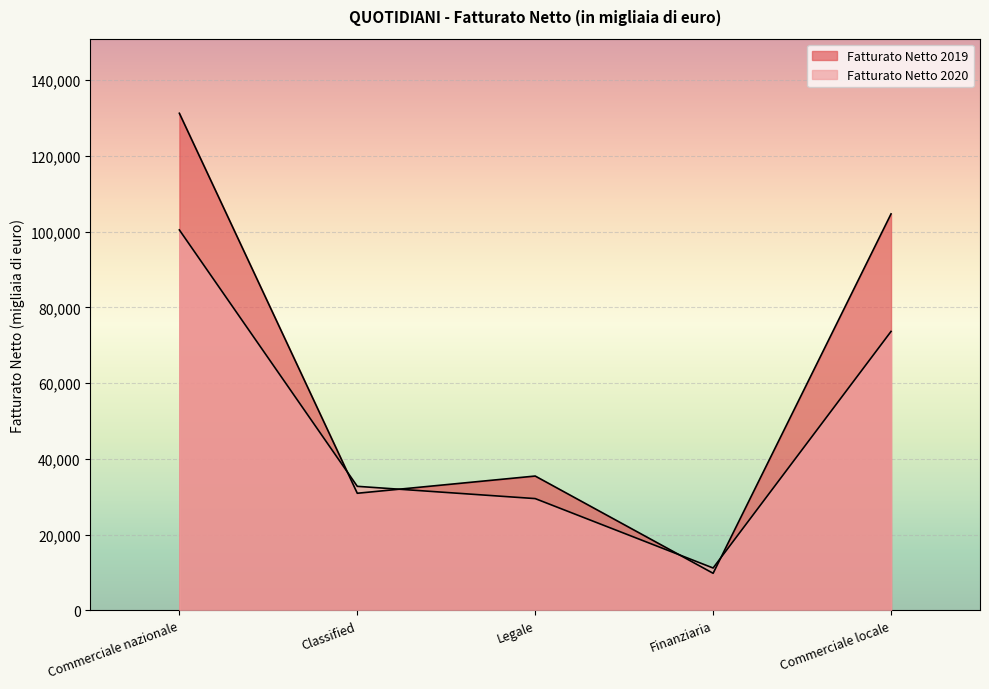

How many data points in Fatturato Netto 2019 are less than 35456?

2